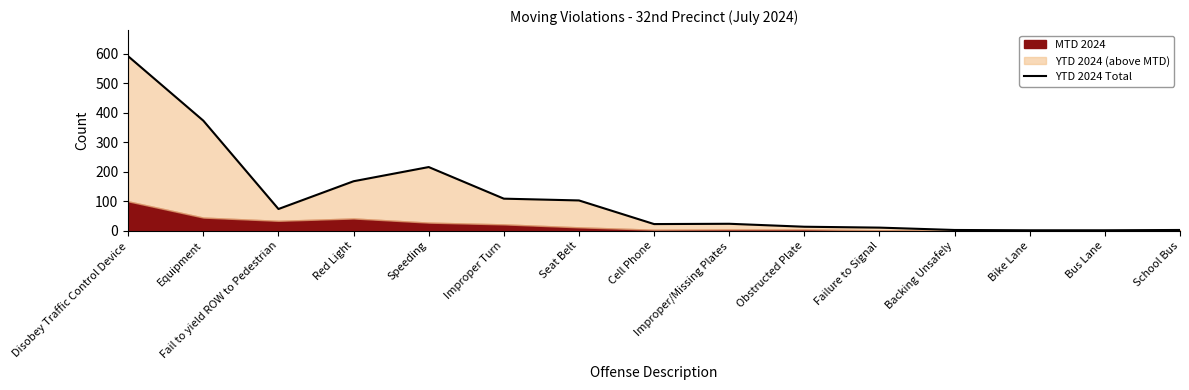

At which category does the chart reach its peak across all series?

Disobey Traffic Control Device